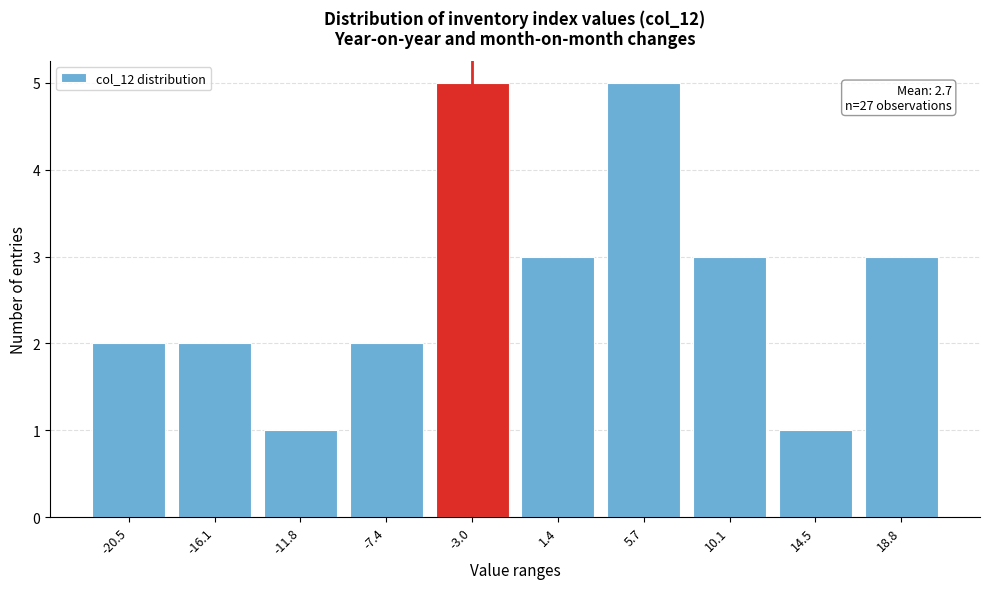

Reading left to right, transcribe all the data shown in this chart.

2	2	1	2	5	3	5	3	1	3